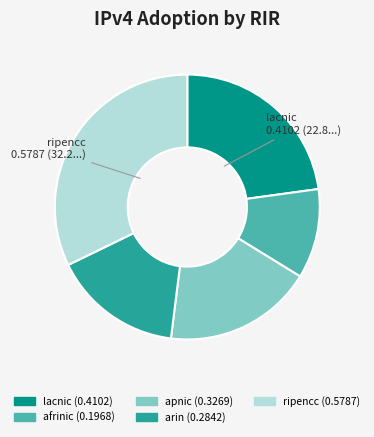

Do lacnic and arin together represent more than half of the pie?

No